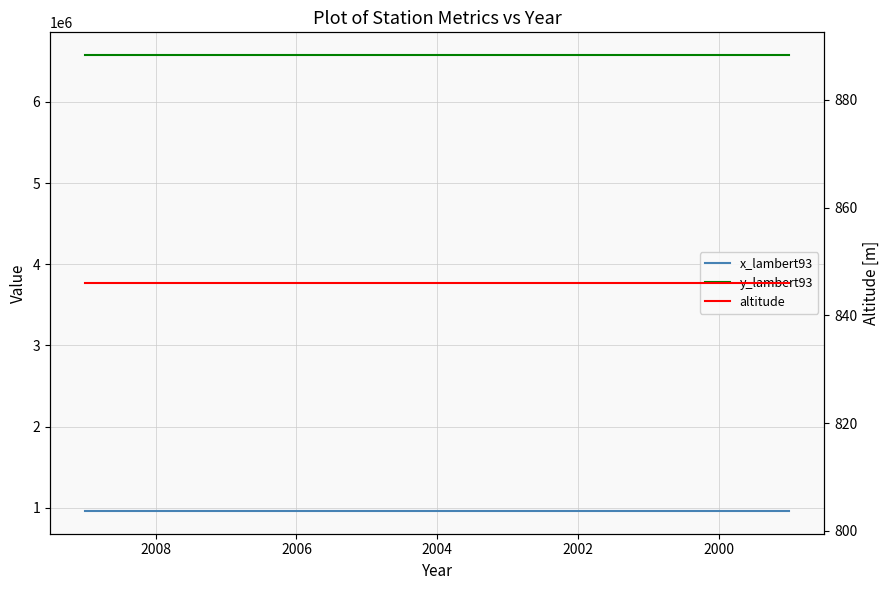

Reading right to left, list all the values displayed in this chart.

x_lambert93: 961266	961266	961266	961266	961266	961266	961266	961266	961266
y_lambert93: 6576407	6576407	6576407	6576407	6576407	6576407	6576407	6576407	6576407
altitude: 846	846	846	846	846	846	846	846	846